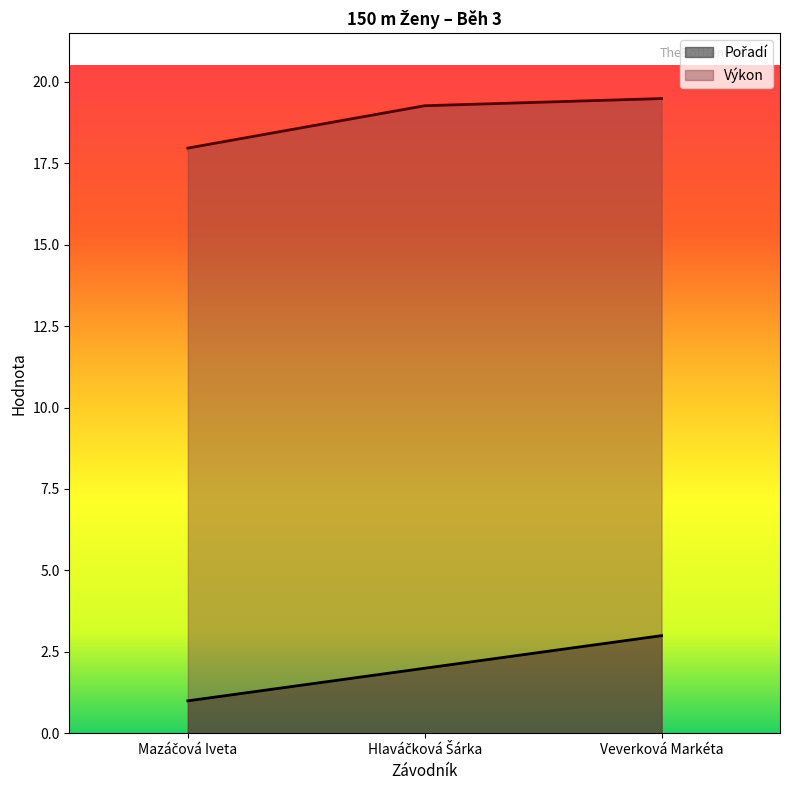

Read the Výkon value at Mazáčová Iveta.

18.0